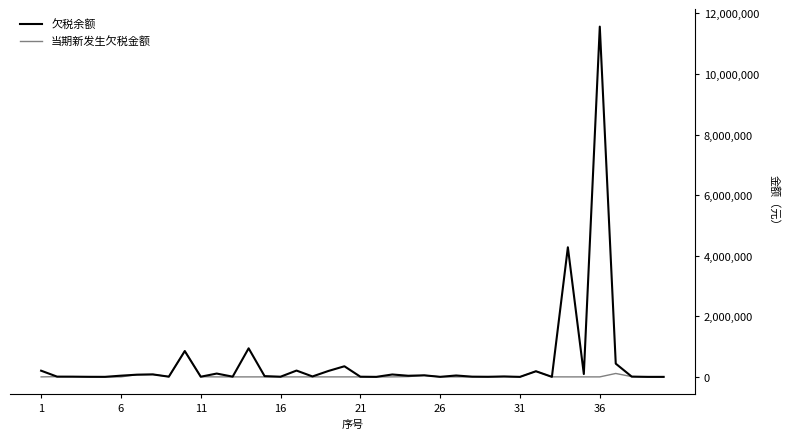

What is the maximum value for 欠税余额?

11564601.2